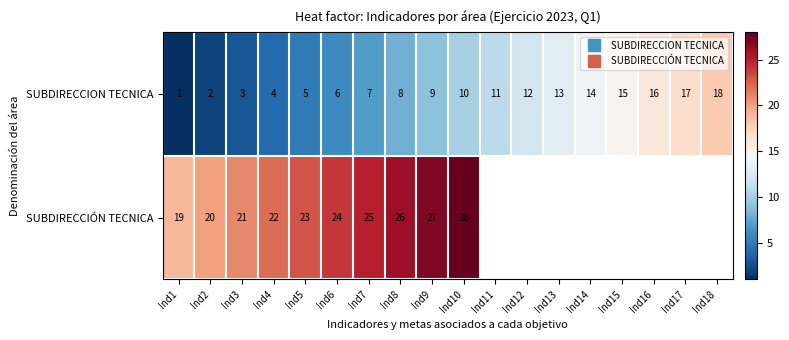

Is the value of SUBDIRECCION TECNICA at Ind17 greater than the value of SUBDIRECCIÓN TECNICA at Ind17?

No